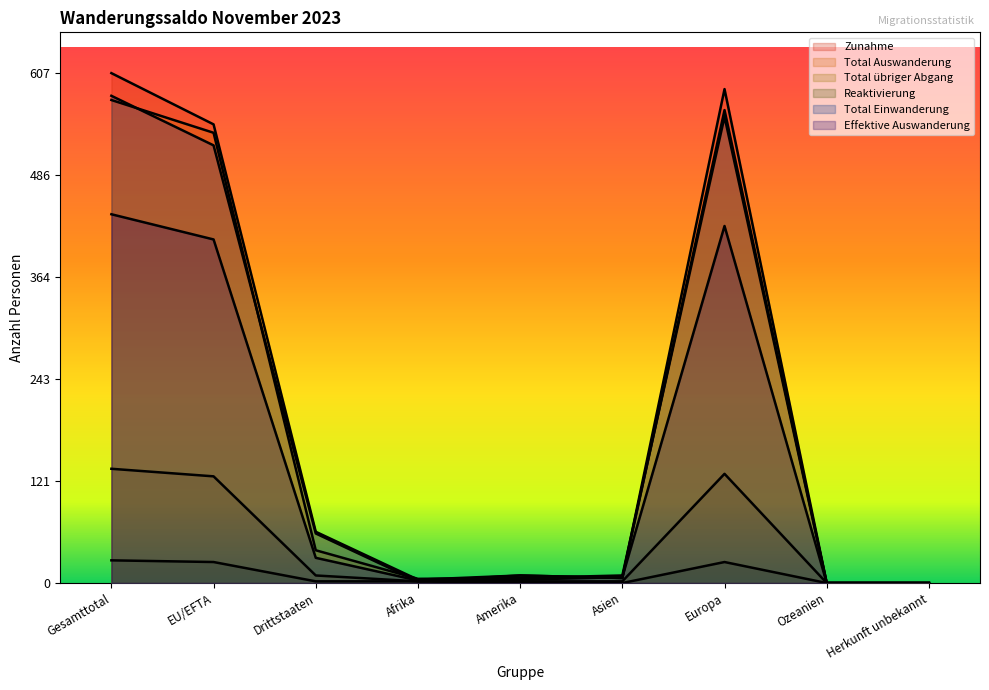

At which category does Zunahme reach its first local peak?

Amerika